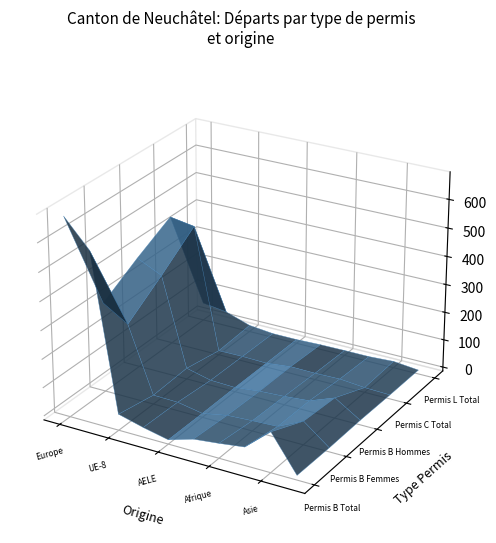

Reading left to right, what are all the values shown in this chart?

Permis B Total: 681	587	43	20	1	28	38	50	127	2
Permis B Femmes: 302	249	18	16	0	17	22	26	69	0
Permis B Hommes: 379	338	25	4	1	11	16	24	58	2
Permis C Total: 448	434	1	2	0	10	9	11	3	0
Permis L Total: 50	38	9	0	0	3	4	4	9	0